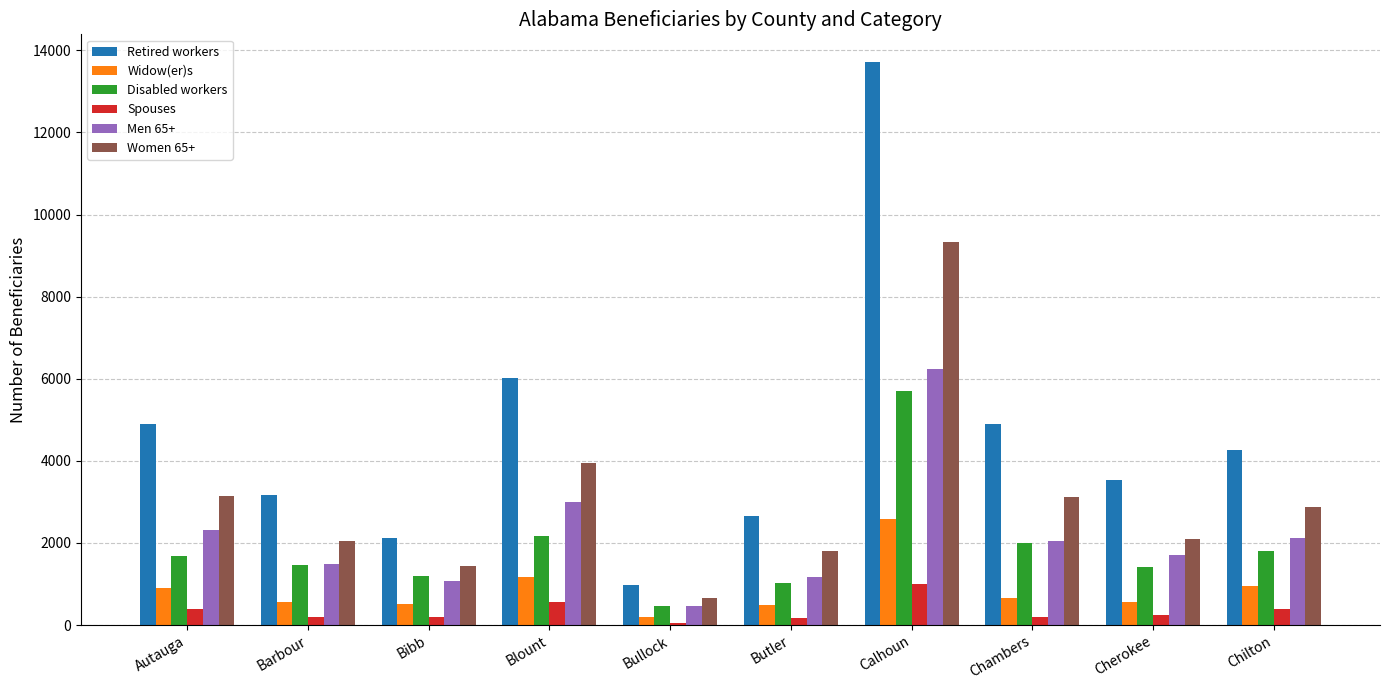

What is the minimum value for Disabled workers?

465